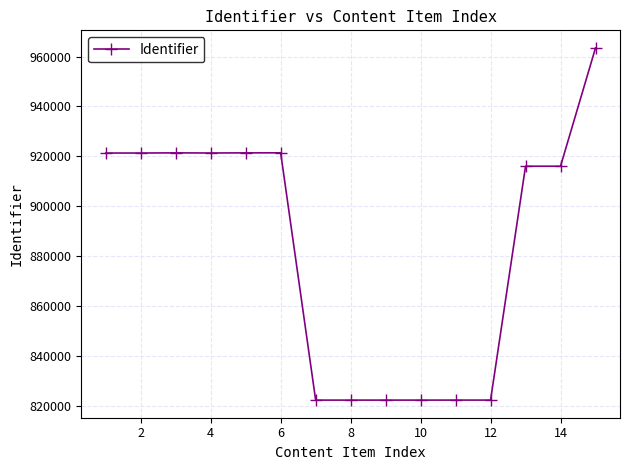

True or false: there are more than 1 points higher than both neighbors.

True